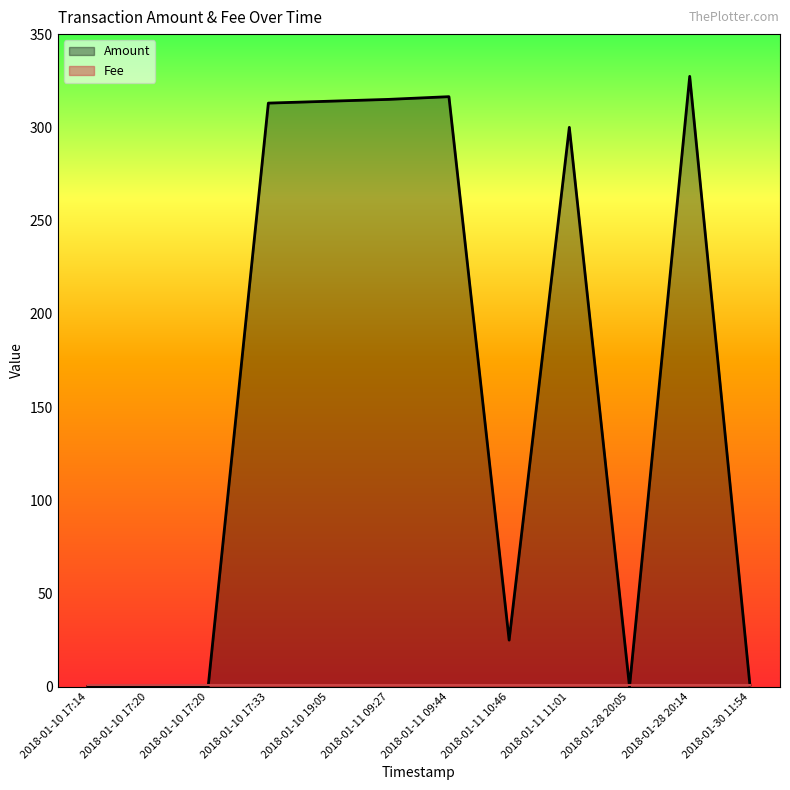

Where is the data nearest to the value 163?

2018-01-11 11:01